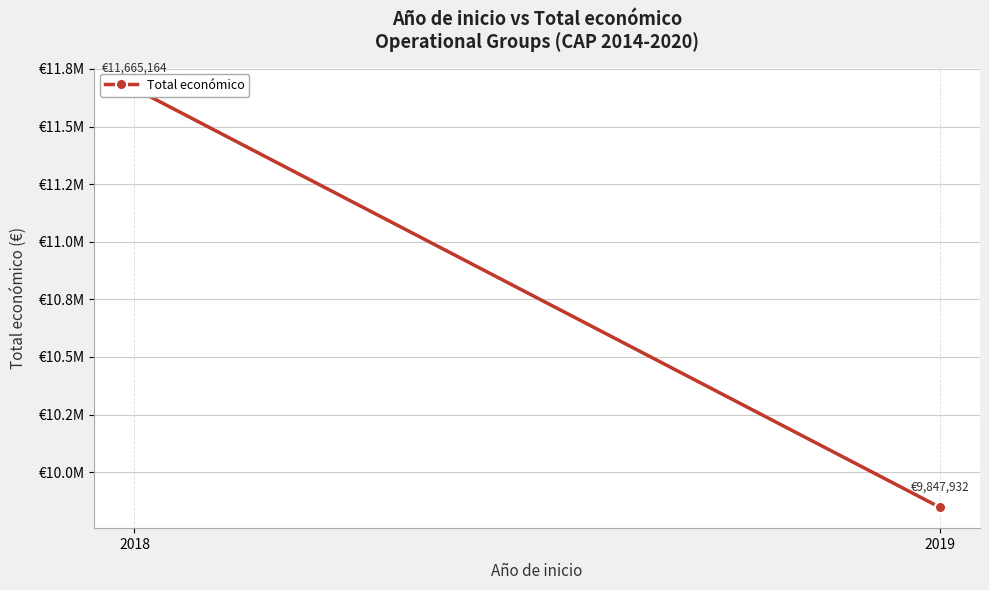

What is the value of the 2nd point from the left?

9847932